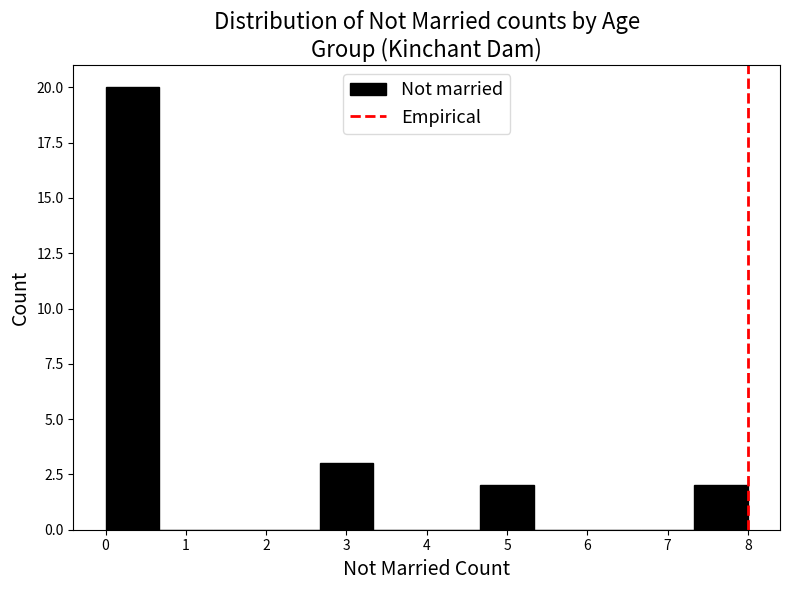

Which range on the x-axis has the tallest bar?

0.0 to 0.7